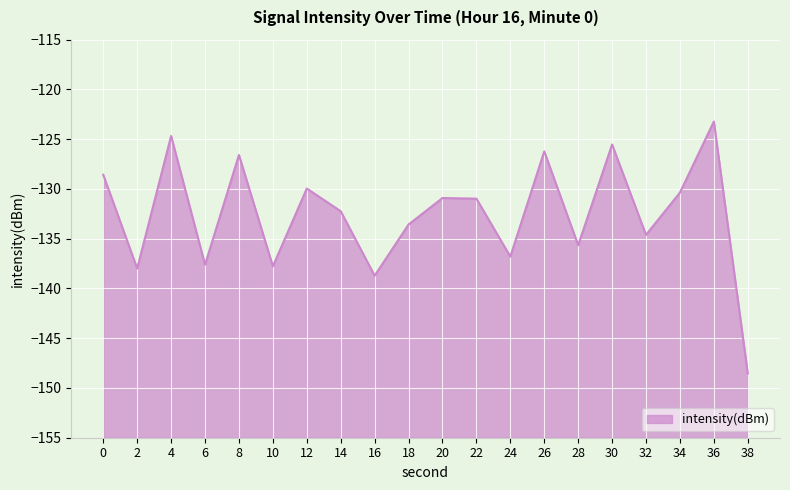

Between 24 and 12, which is larger?

12